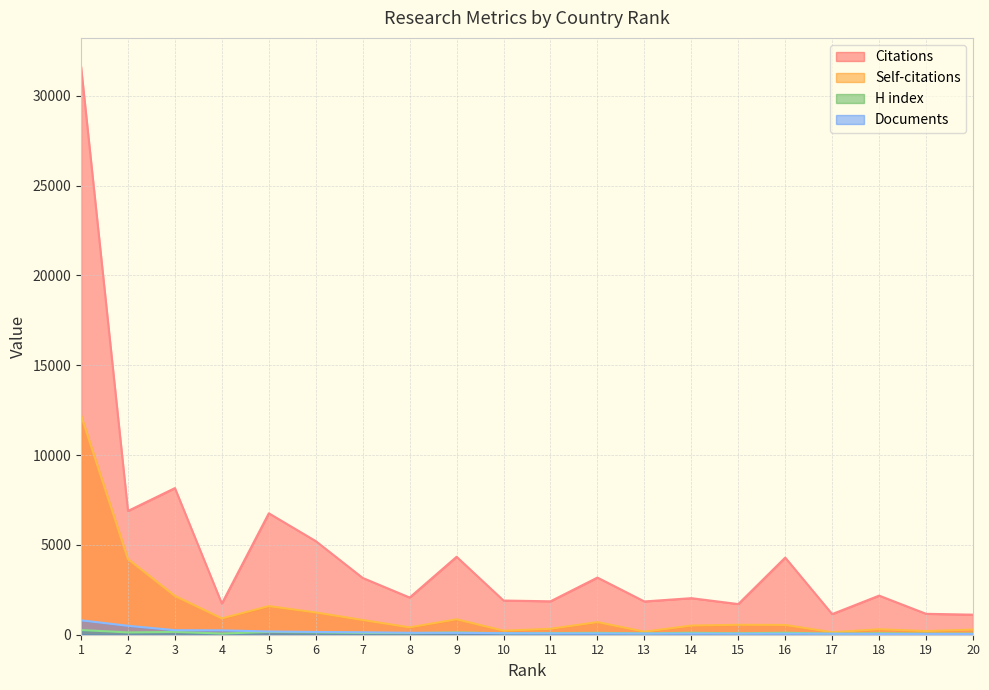

What is the value of the Documents point at the 11th from the left?

72